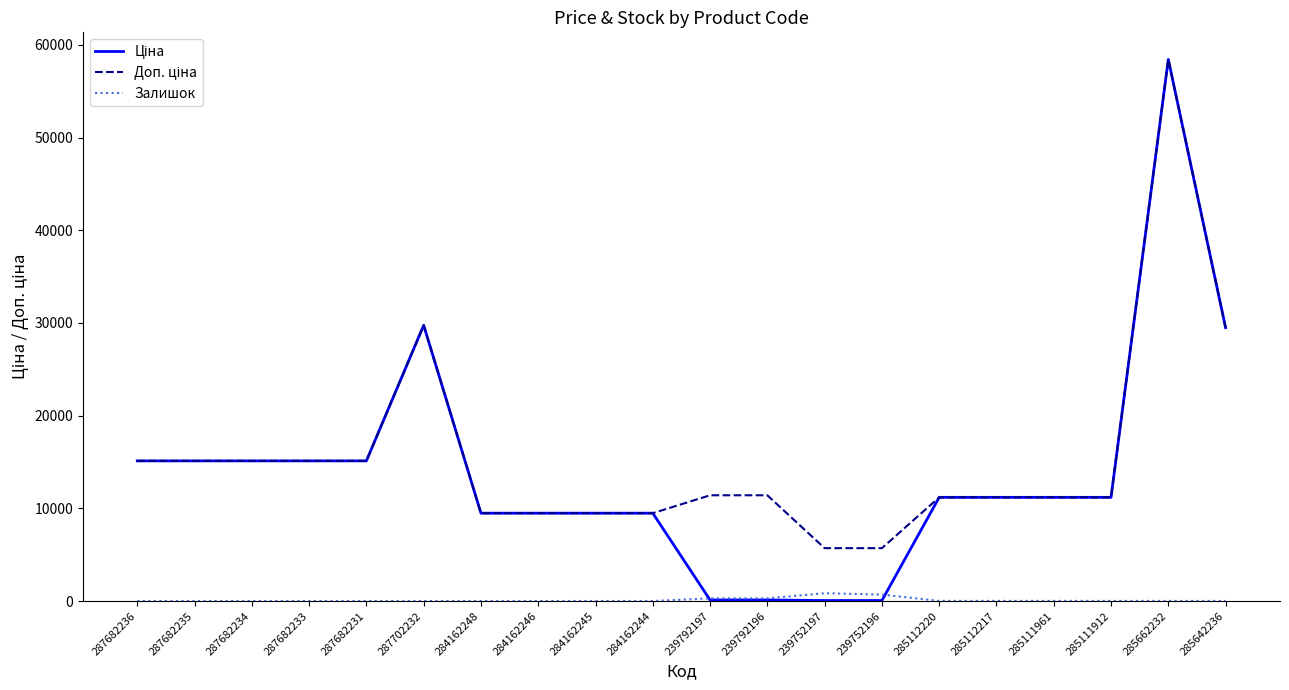

What is the greatest value displayed?

58426.5